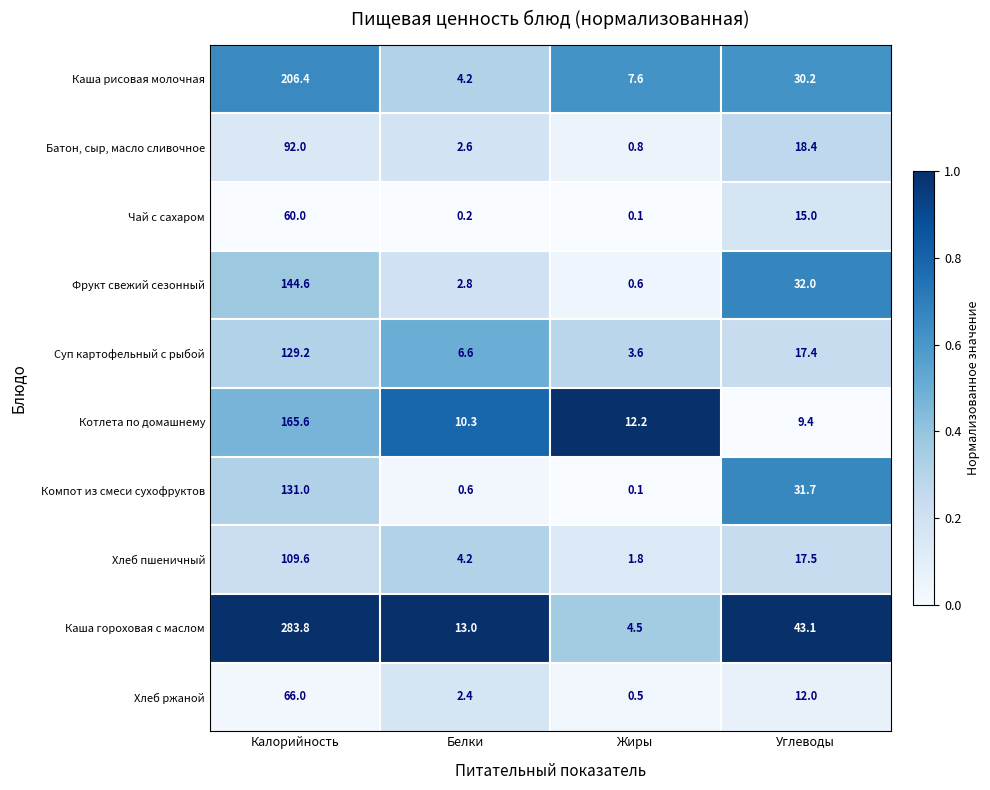

What is the spread (max minus min) of values at Калорийность?

223.8